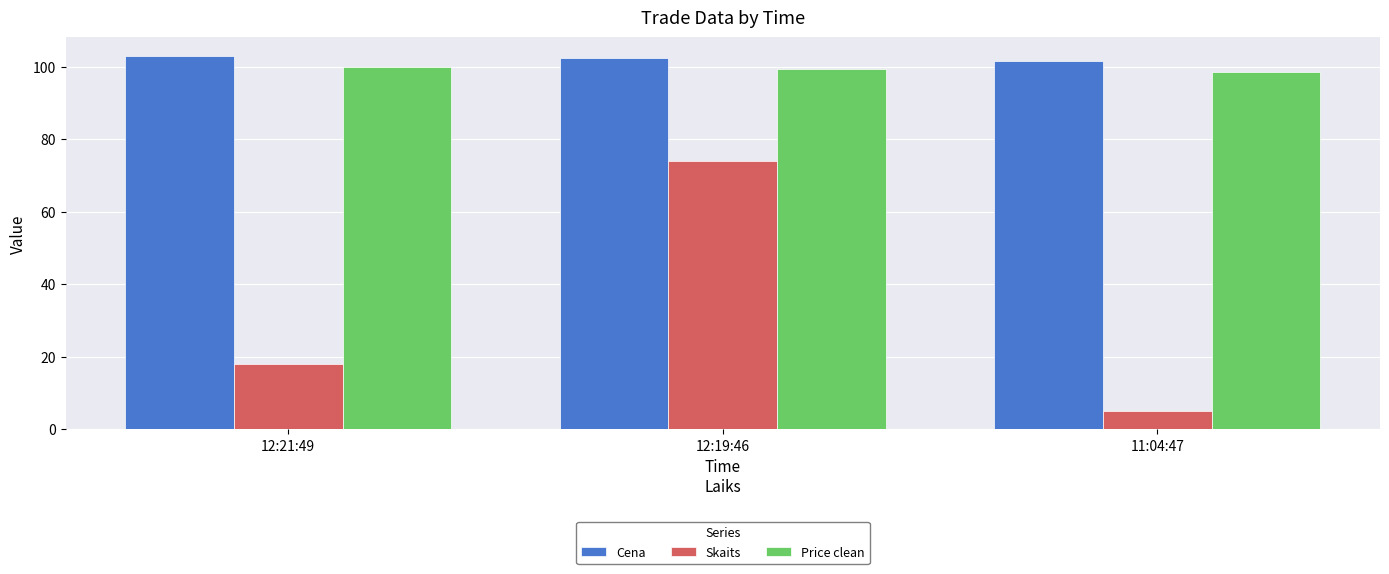

Which series has the largest range (max minus min)?

Skaits